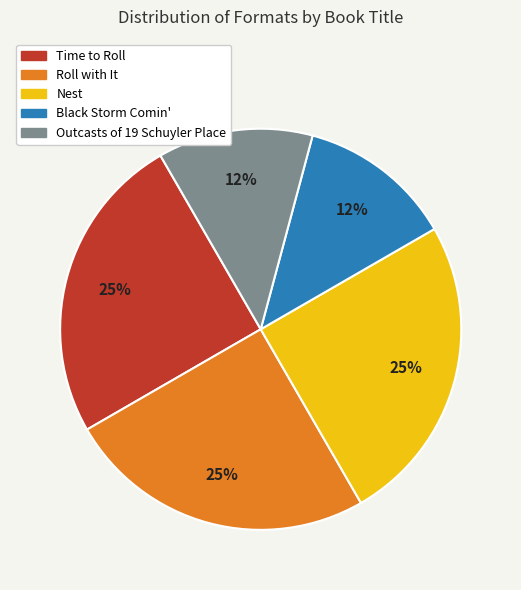

Does Black Storm Comin' represent more than half of the total?

No